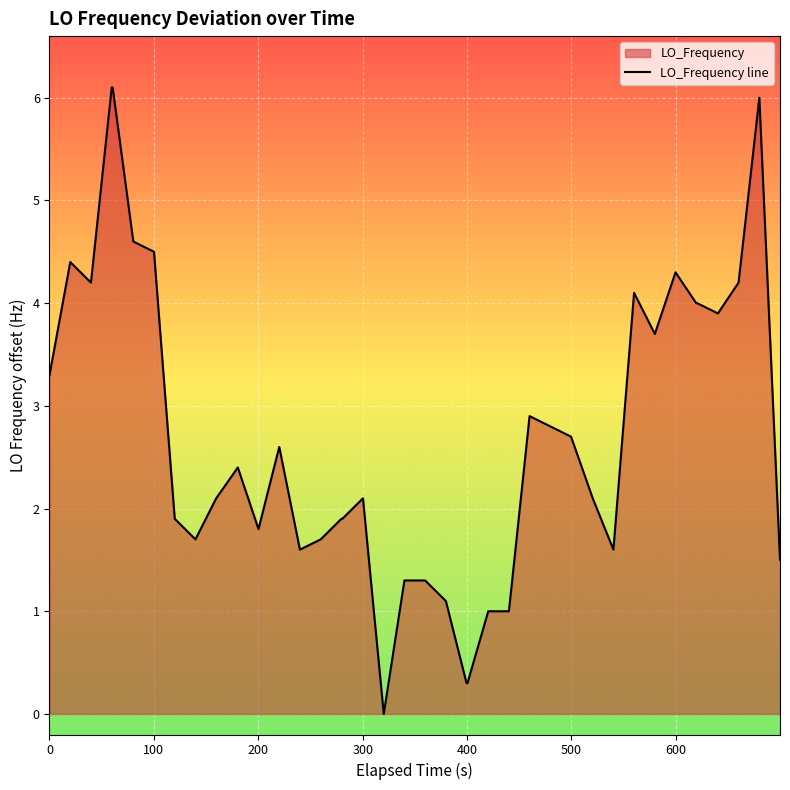

What is the maximum value shown in the chart?

6.1